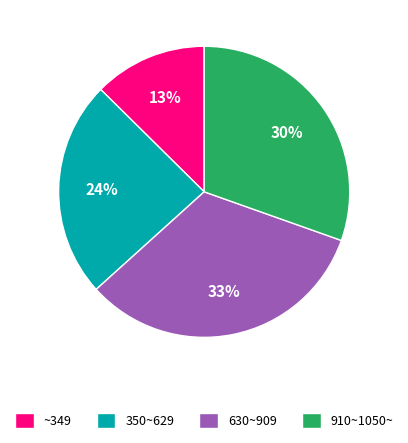

Do 630~909 and ~349 together represent more than half of the pie?

No